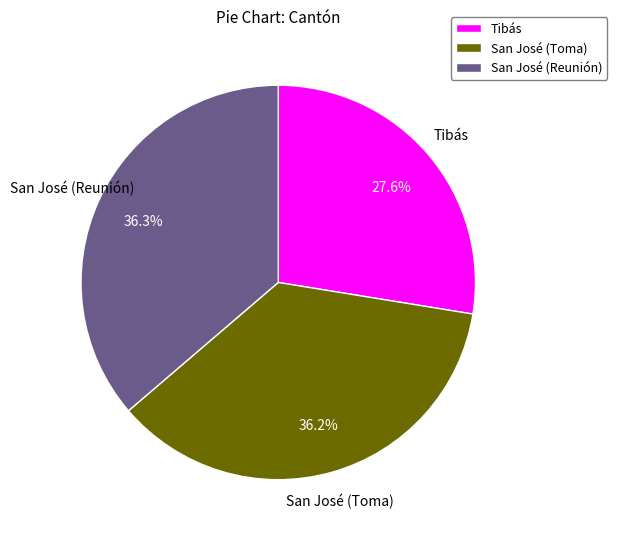

To the nearest percent, what is the difference between the largest and smallest slice percentages?

9%